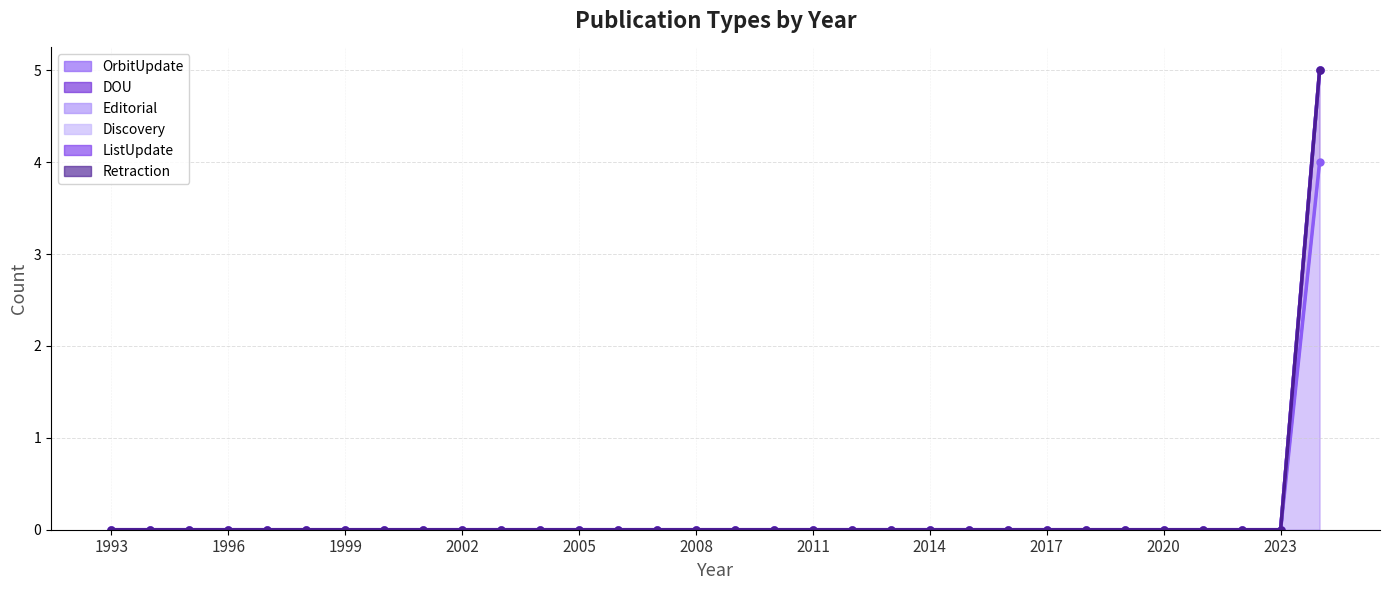

At which category is the sum across all series the highest?

2024